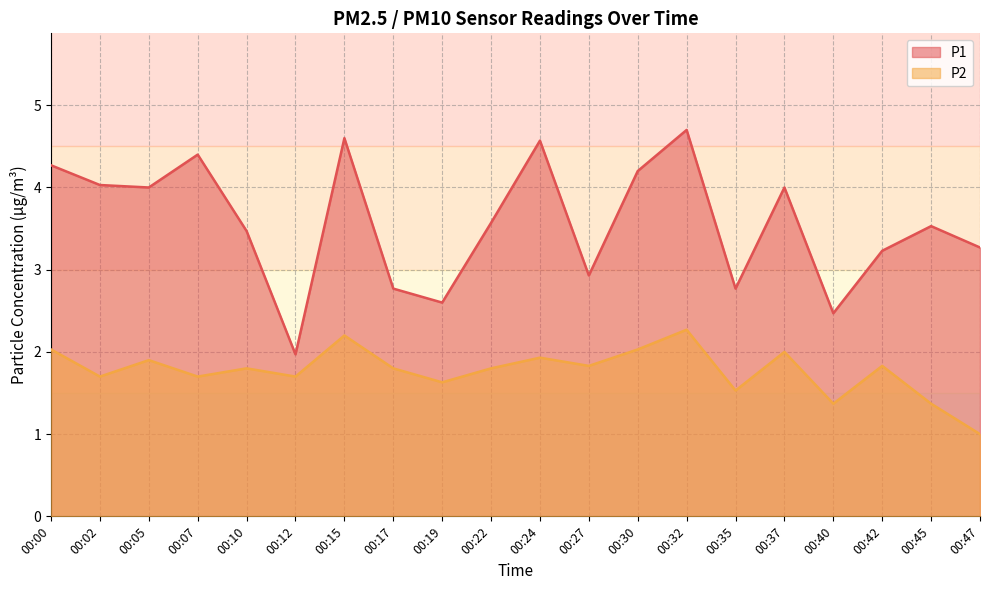

Which series changed the most between 00:05 and 00:35?

P1